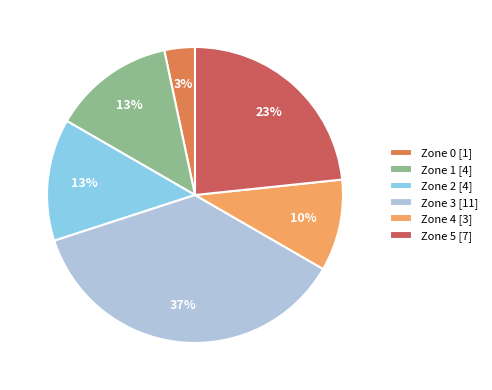

How many segments does this pie chart have?

6